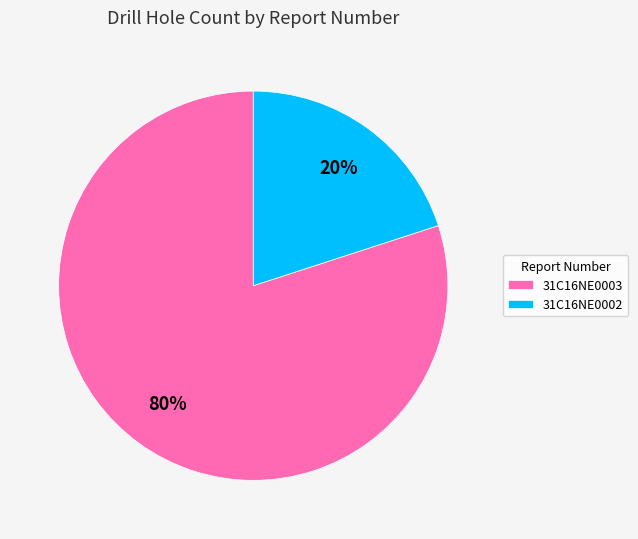

Which slice represents more than half of the pie?

31C16NE0003